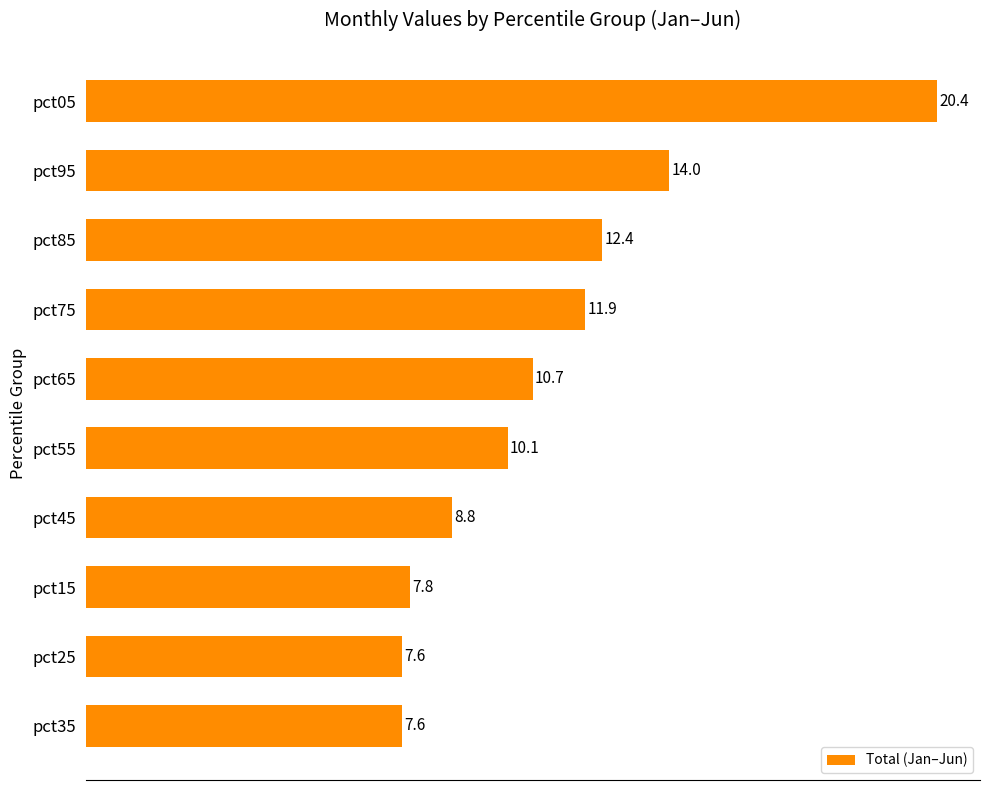

The chart shows a value of 8.8 at pct45. True or false?

True